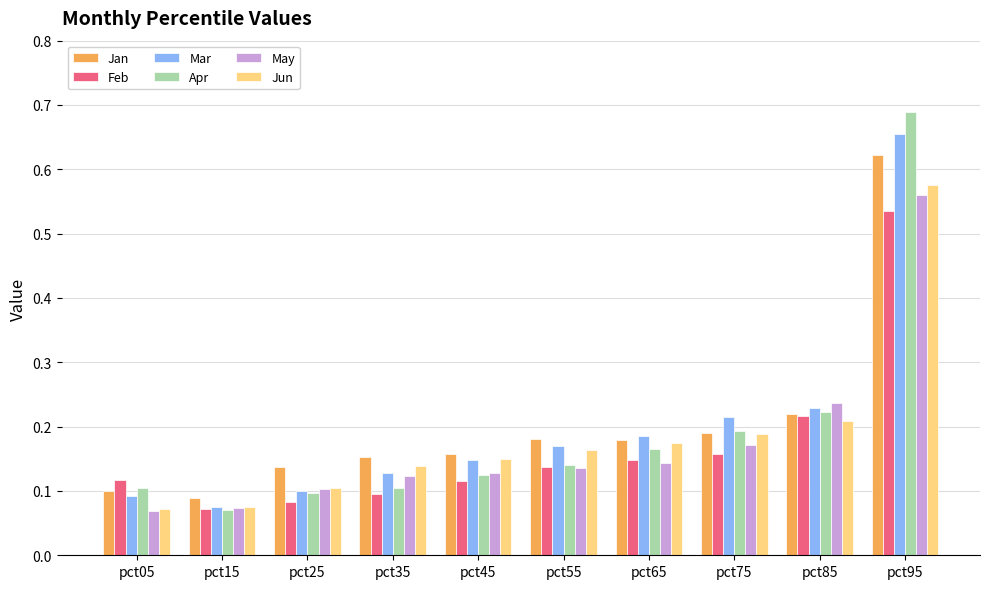

At which category does the chart reach its peak across all series?

pct95